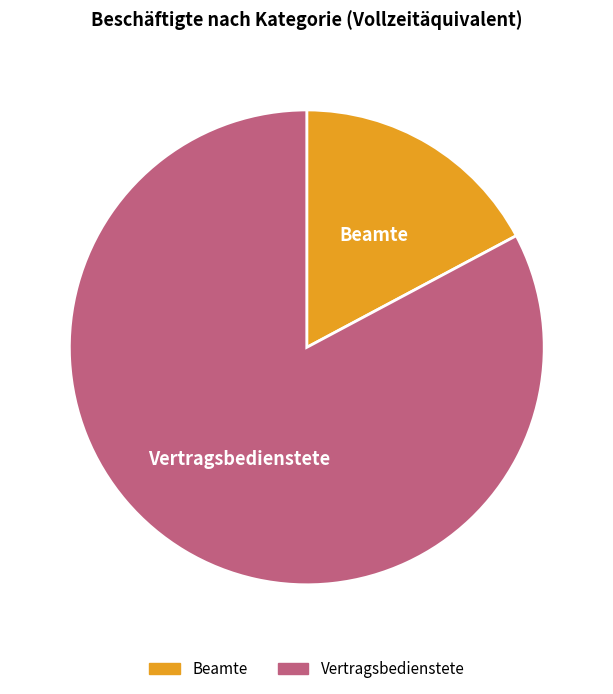

How many segments does this pie chart have?

2